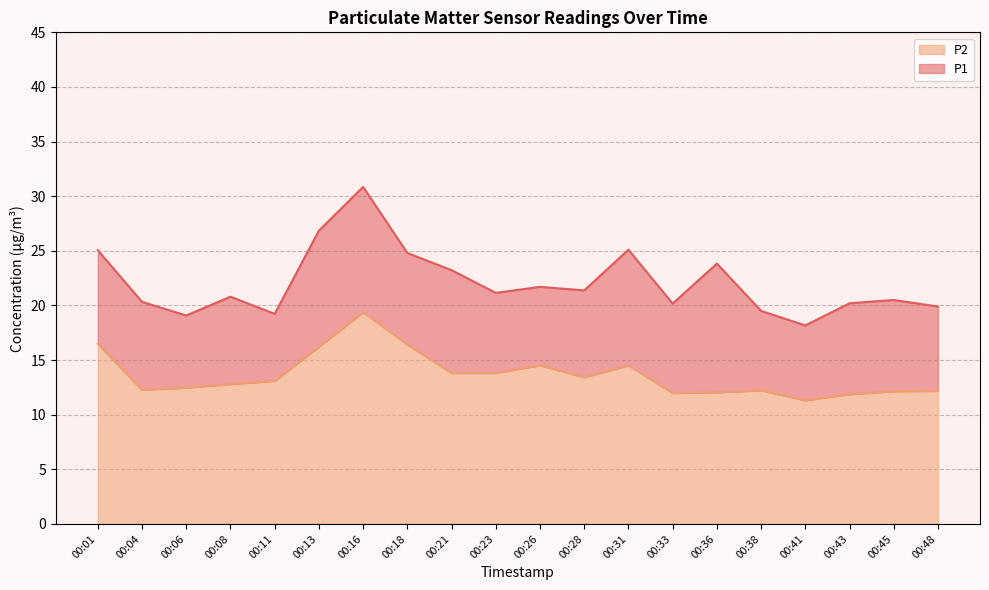

What is the maximum value shown in the chart?

30.9